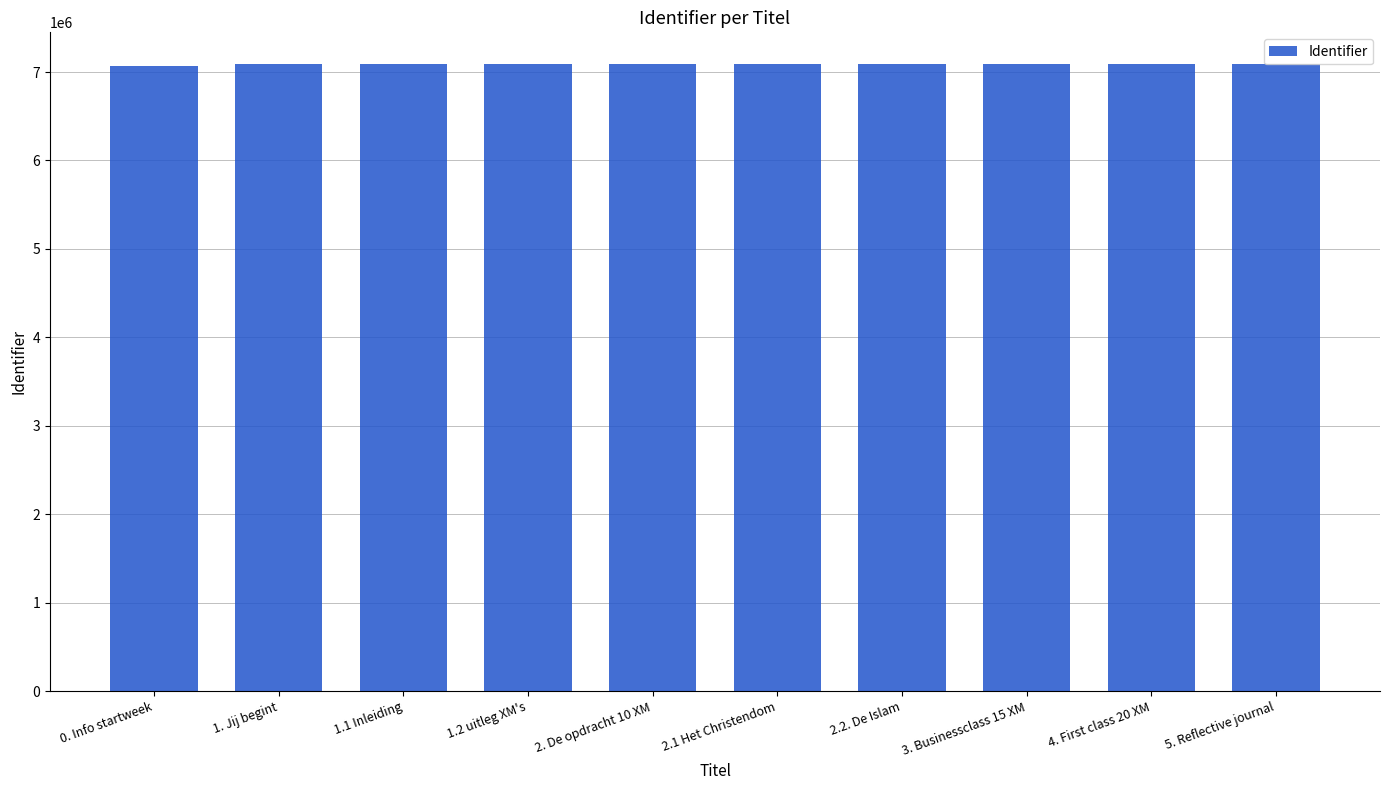

What is the ratio of the value at 4. First class 20 XM to the value at 2.1 Het Christendom?

1.0